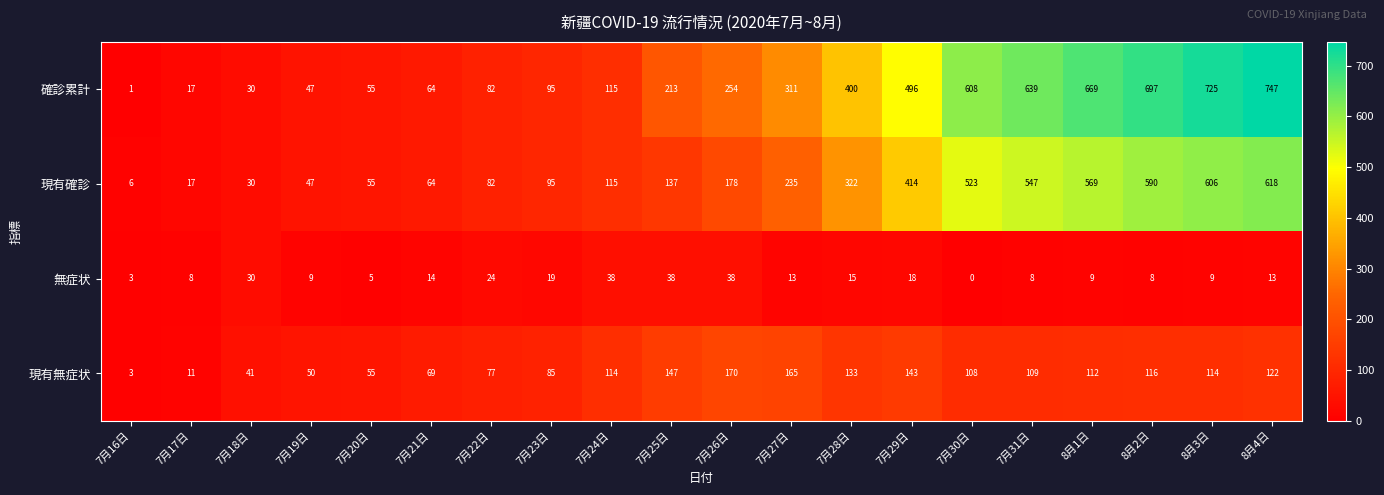

How many categories are shown in the chart?

20